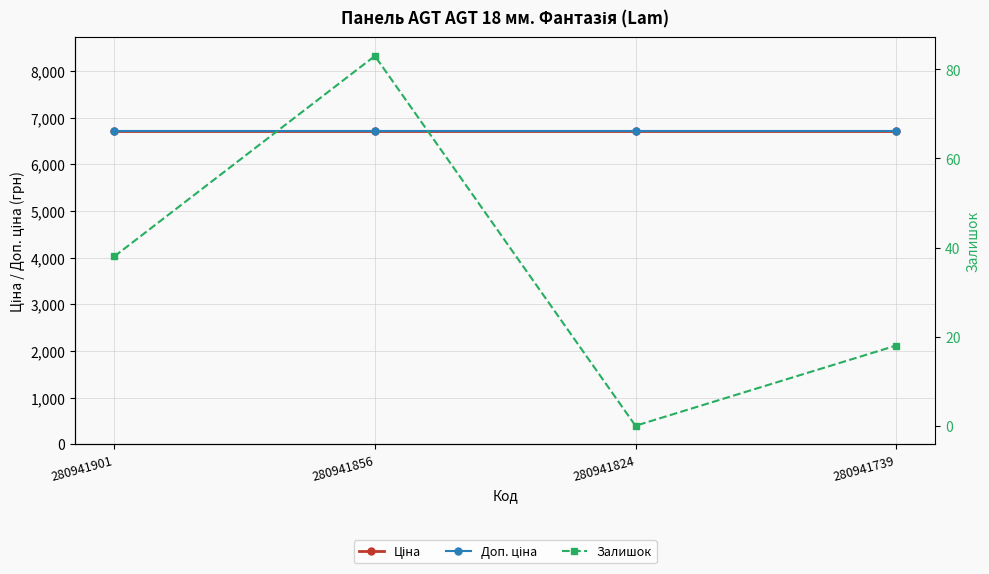

How many lines are shown in the chart?

3